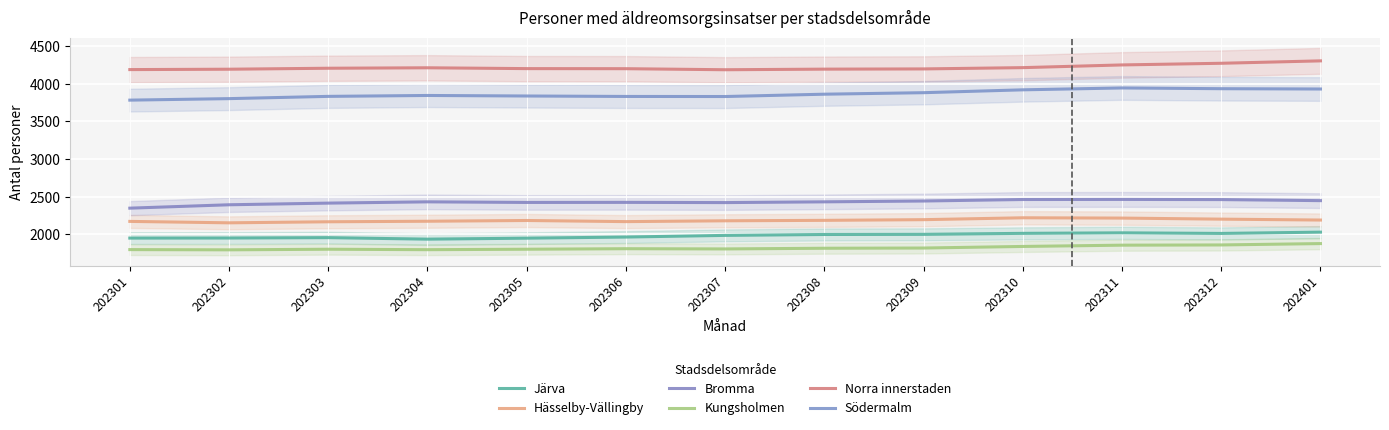

Where is Bromma nearest to the value 2405?

202303